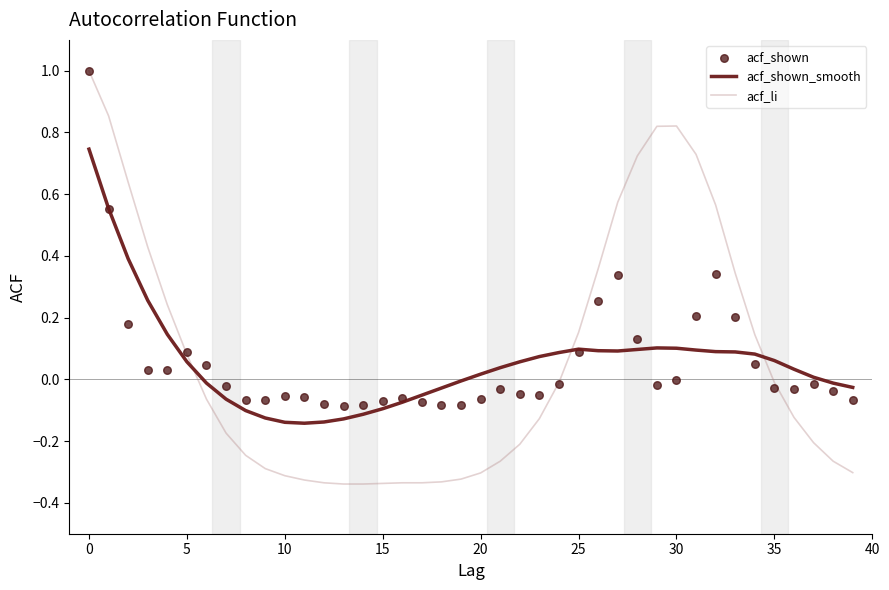

Which series has the largest total across all categories?

acf_li